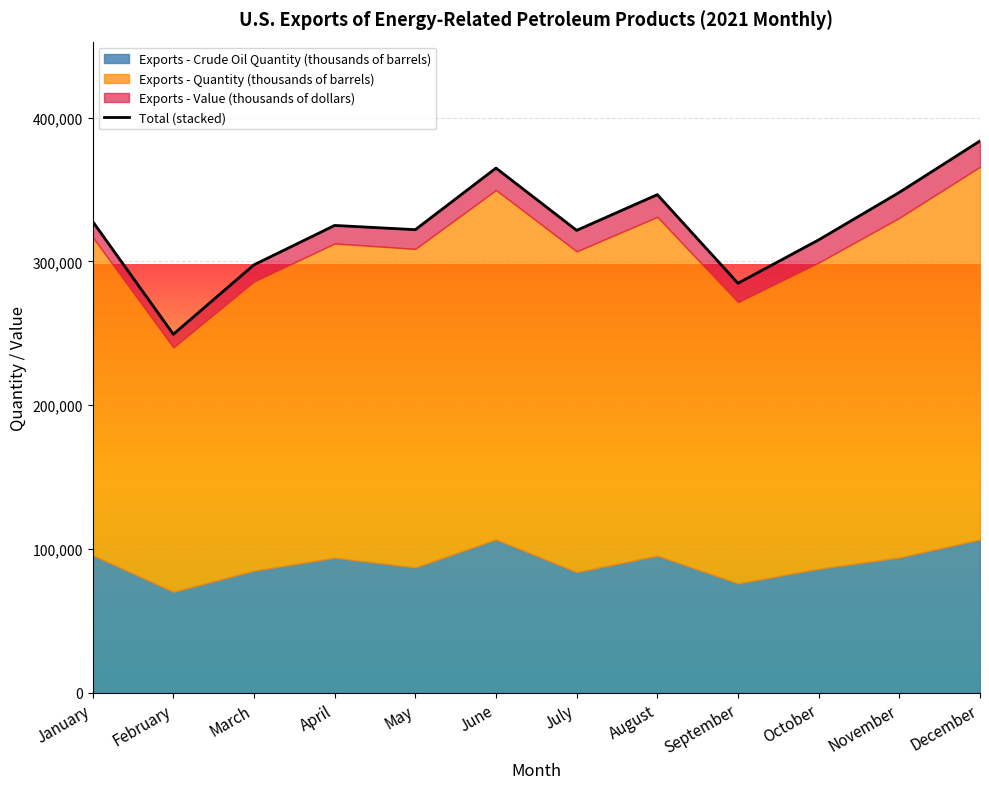

List the labels in order of value, largest first.

December, June, November, August, January, April, May, July, October, March, September, February